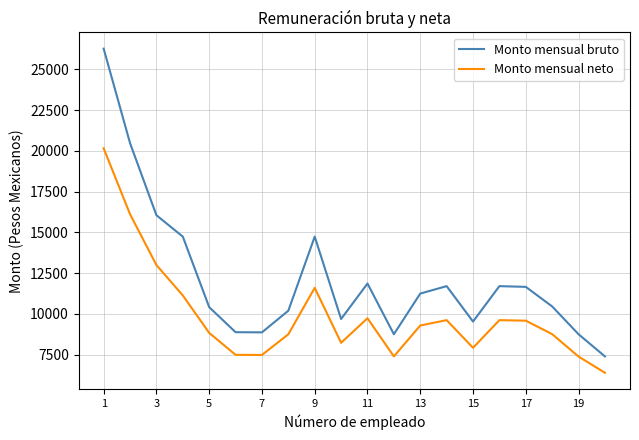

What is the difference between the maximum and minimum values in the Monto mensual bruto series?

18867.1